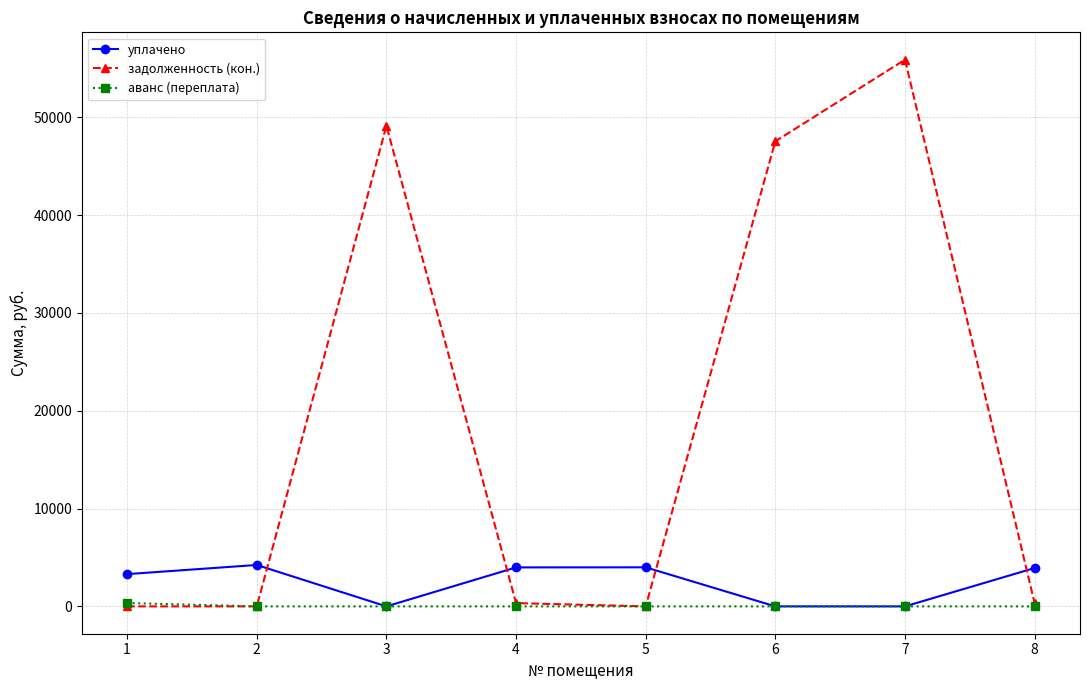

The задолженность (кон.) series shows 0.0 at 5. True or false?

True